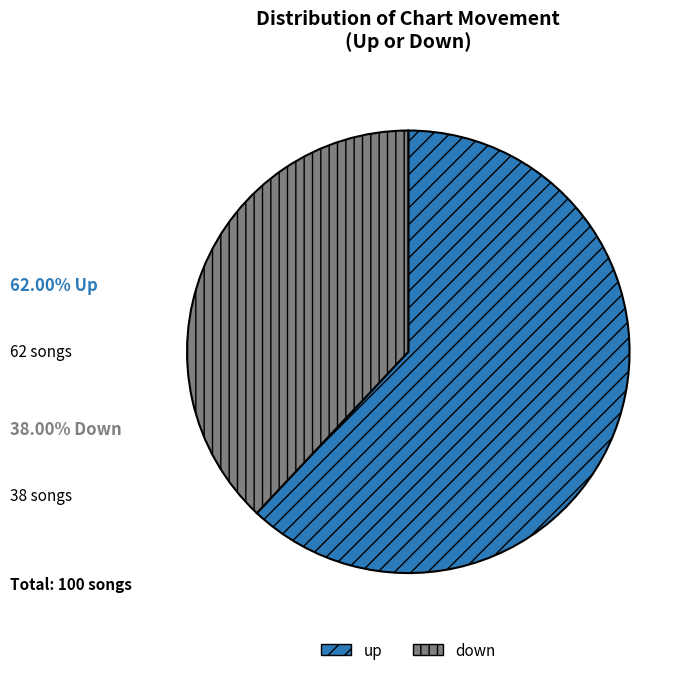

How many slices are in this pie chart?

2